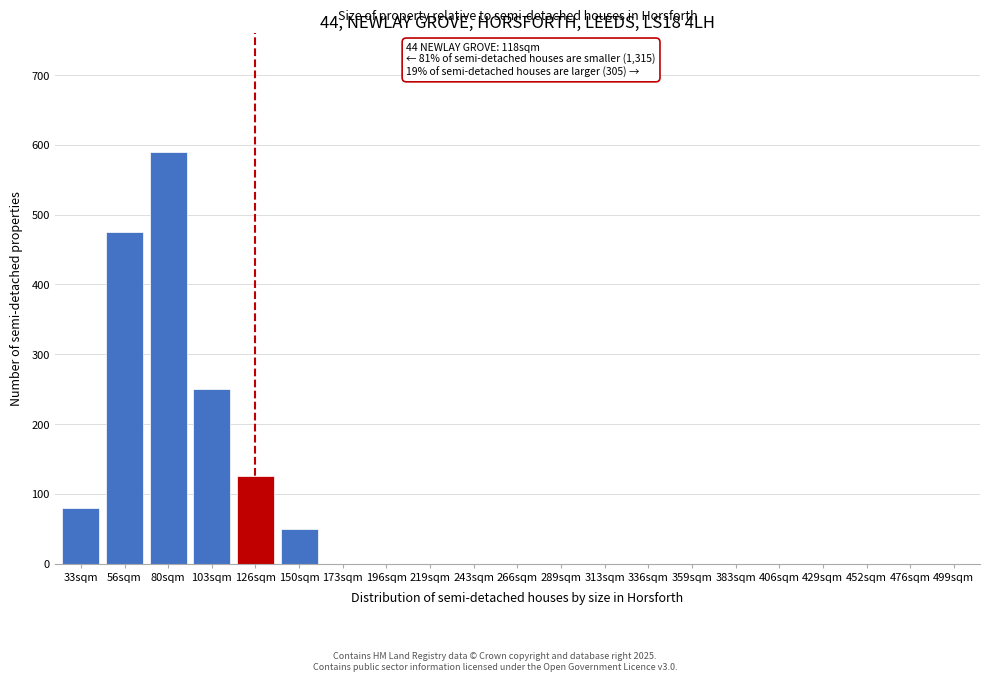

Reading right to left, list all the values displayed in this chart.

499sqm=0	476sqm=0	452sqm=0	429sqm=0	406sqm=0	383sqm=0	359sqm=0	336sqm=0	313sqm=0	289sqm=0	266sqm=0	243sqm=0	219sqm=0	196sqm=0	173sqm=0	150sqm=50	126sqm=125	103sqm=250	80sqm=590	56sqm=475	33sqm=80